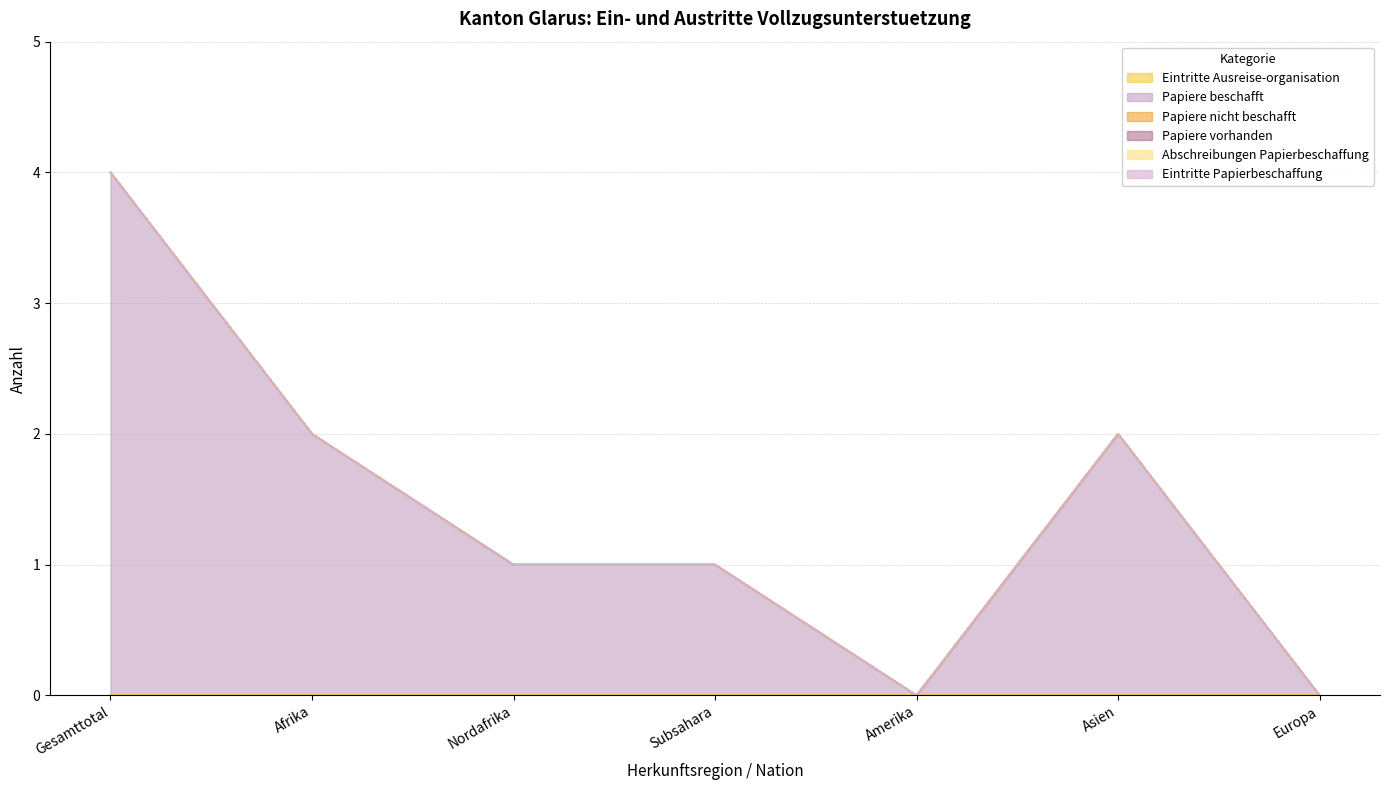

Where is the first local maximum for Papiere beschafft?

Asien